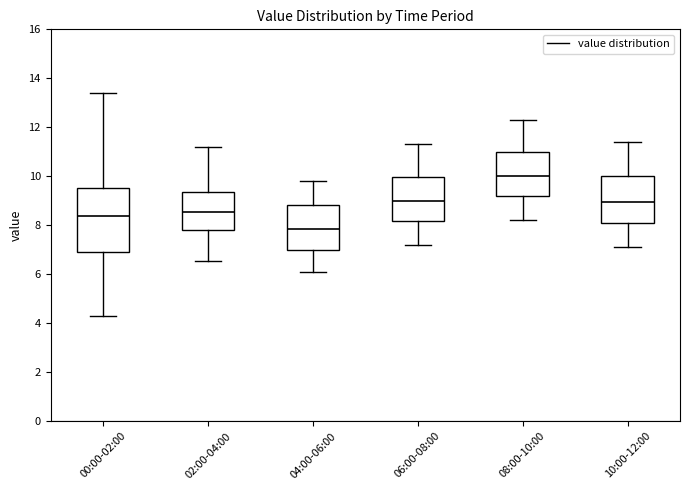

Reading left to right, transcribe this box plot: for each box, give where its median line is, the range the box spans, and where its two whiskers end, as read against the y-axis. The values are not printed on the chart, so give them approximately, as read against the axis.

00:00-02:00: median 8.4, box 6.8 to 9.6, whiskers 4.4 to 13.4
02:00-04:00: median 8.6, box 7.8 to 9.4, whiskers 6.6 to 11.2
04:00-06:00: median 7.8, box 7.0 to 8.8, whiskers 6.2 to 9.8
06:00-08:00: median 9.0, box 8.2 to 10.0, whiskers 7.2 to 11.4
08:00-10:00: median 10.0, box 9.2 to 11.0, whiskers 8.2 to 12.4
10:00-12:00: median 9.0, box 8.0 to 10.0, whiskers 7.2 to 11.4